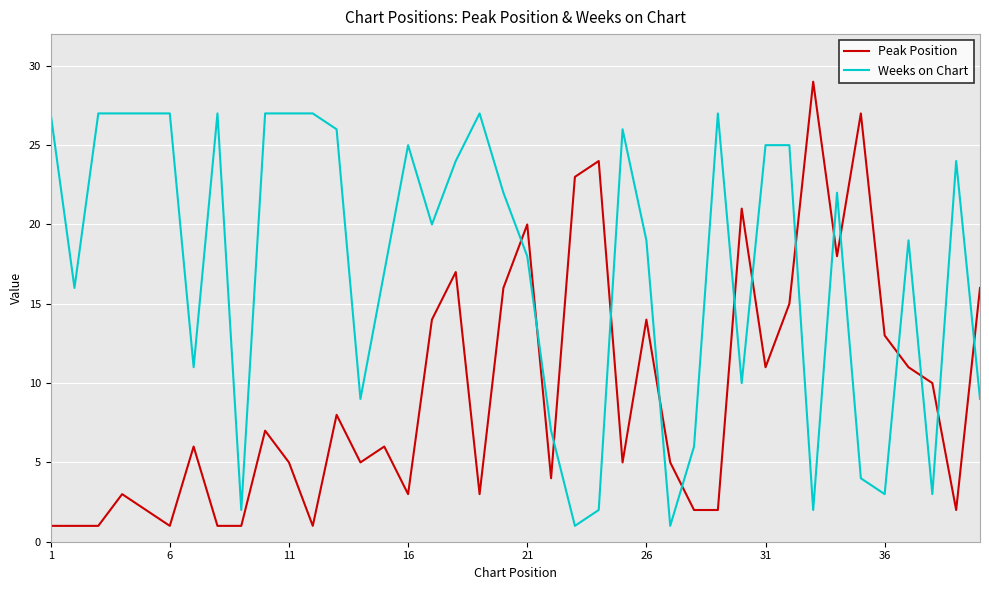

How many categories are shown in the chart?

40